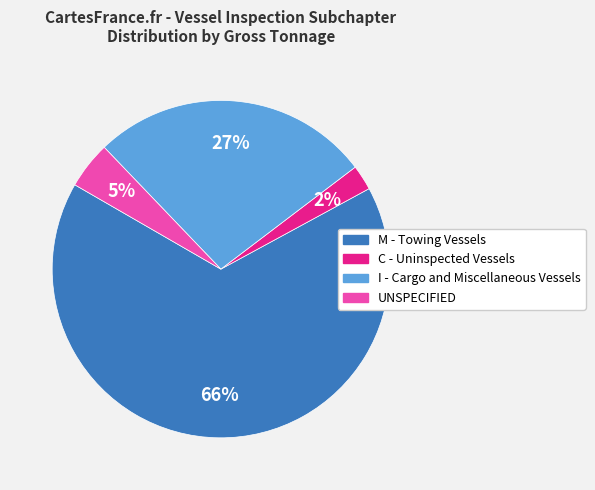

Combined, do C - Uninspected Vessels and I - Cargo and Miscellaneous Vessels account for over 50%?

No